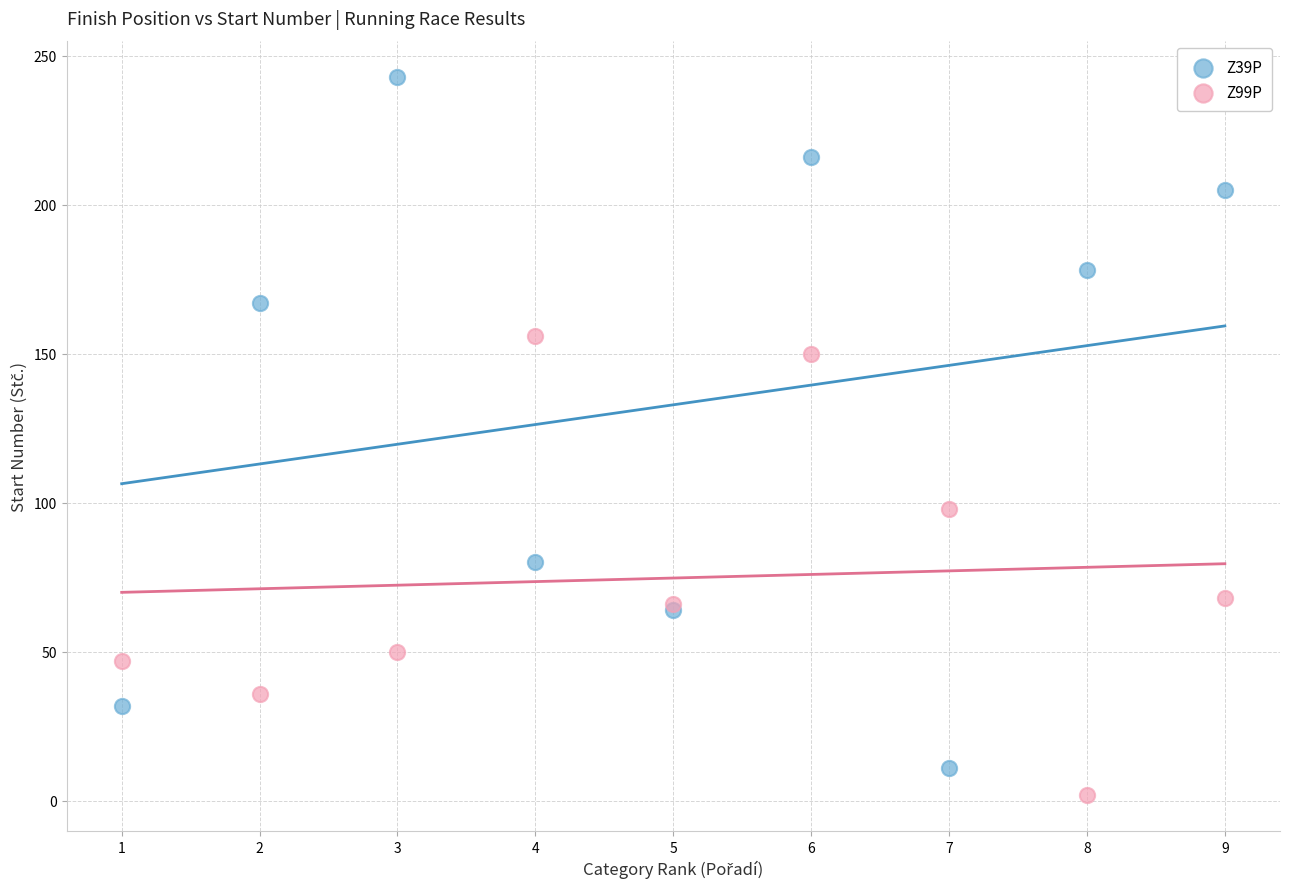

Across all series, what Y value is closest to 122?

98